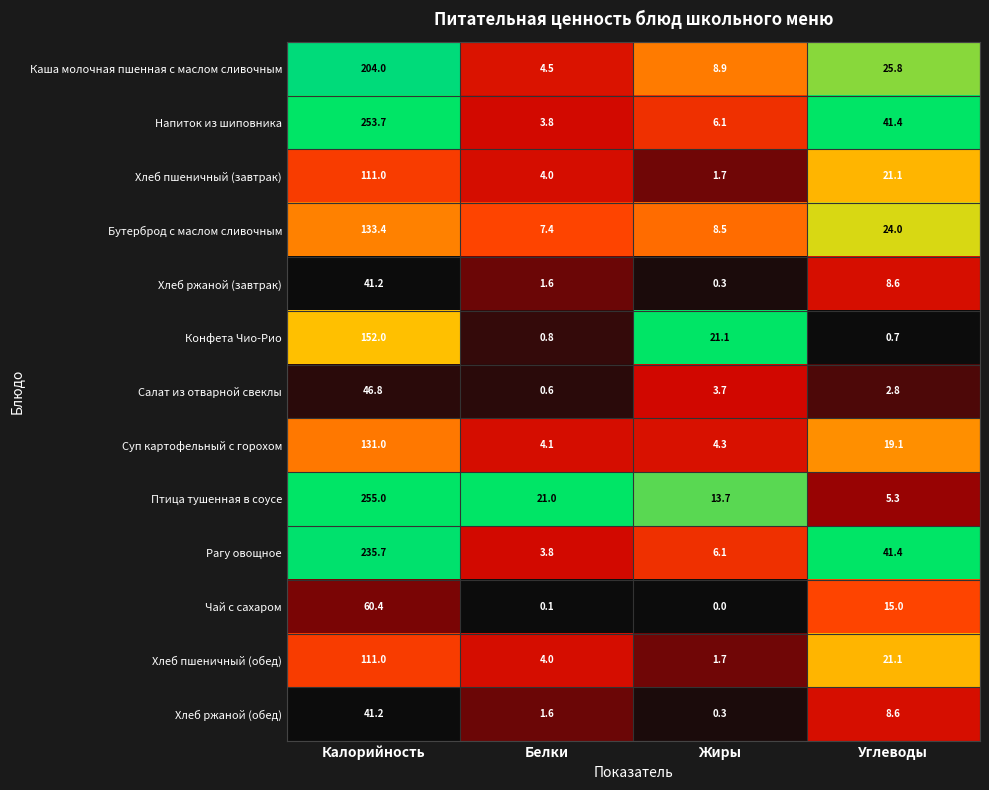

What is the sum of the Рагу овощное values at Калорийность and Жиры?

241.8